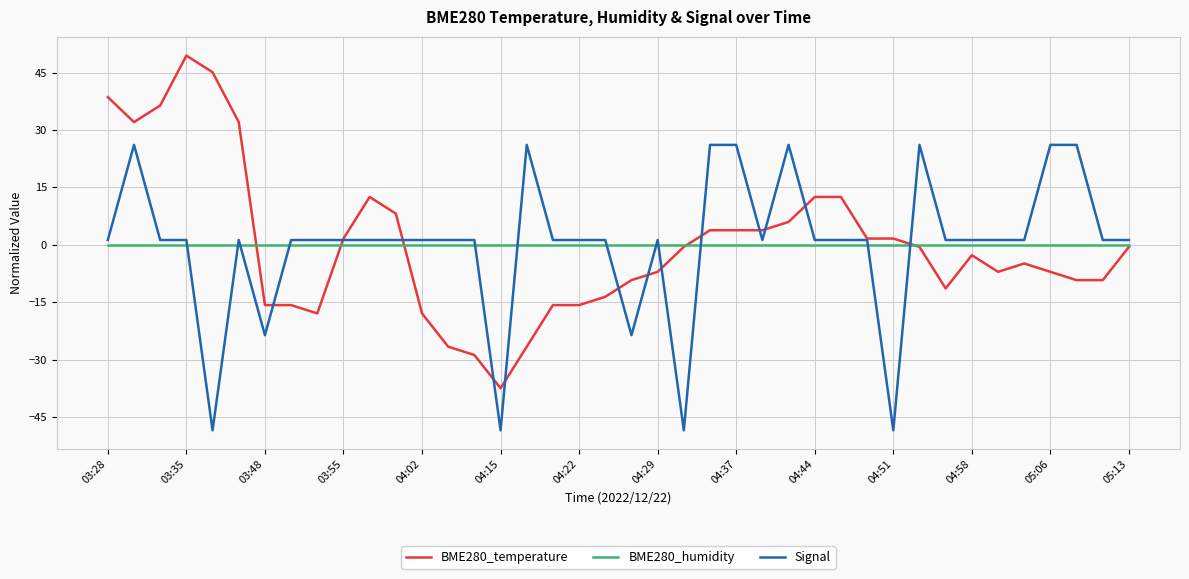

What is the maximum value shown in the chart?

49.4